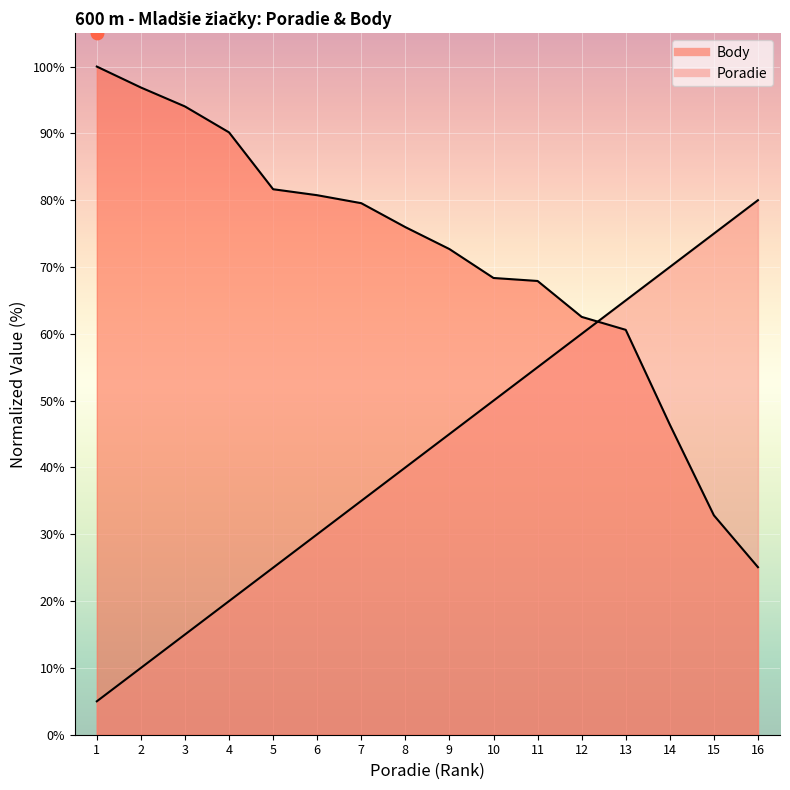

Is the value of Body at 13 greater than the value of Poradie at 9?

Yes